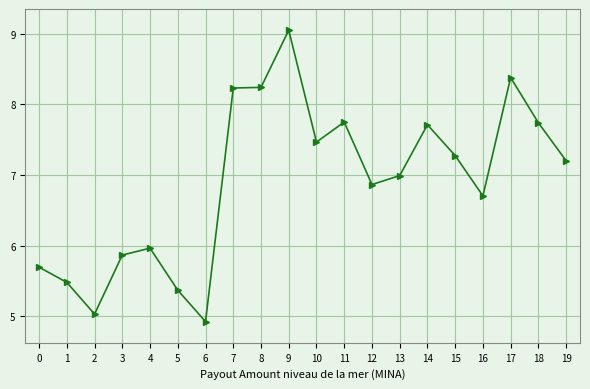

What is the change in value from 16 to 18?

+1.0